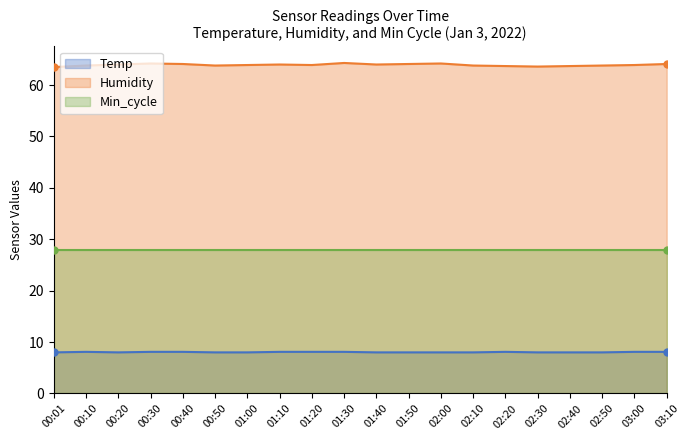

True or false: Humidity has a value of 63.8 at 00:10.

True